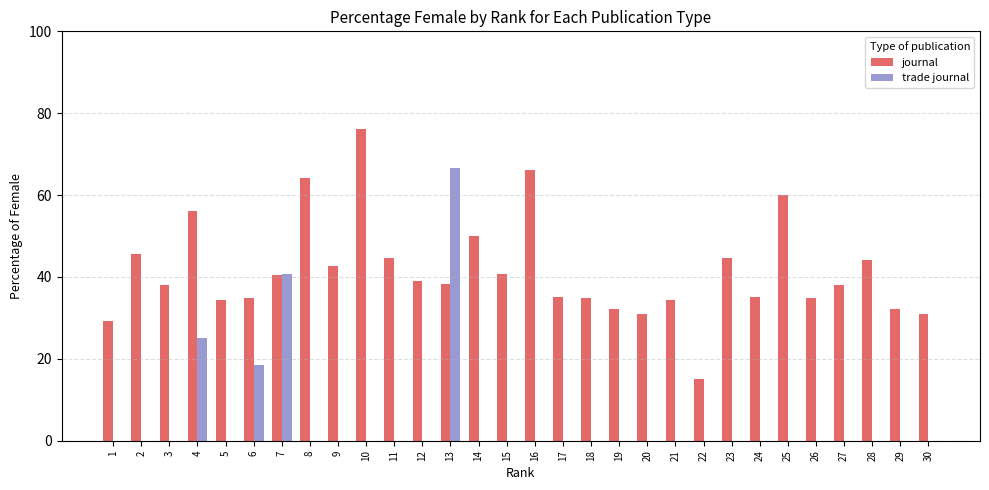

At which category is the sum across all series the highest?

13